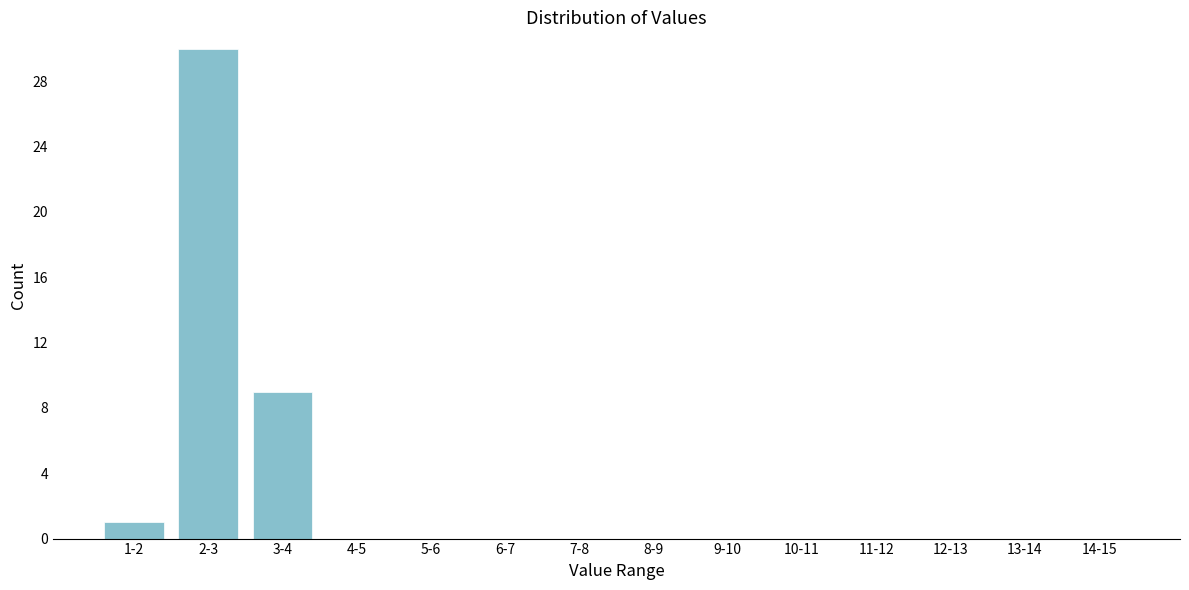

Where is the data nearest to the value 15?

3-4